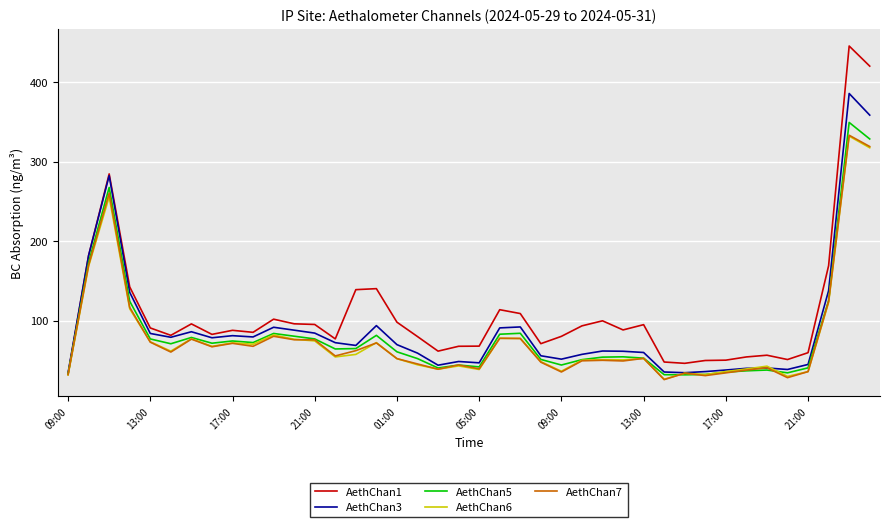

Which series has the widest spread of values?

AethChan1